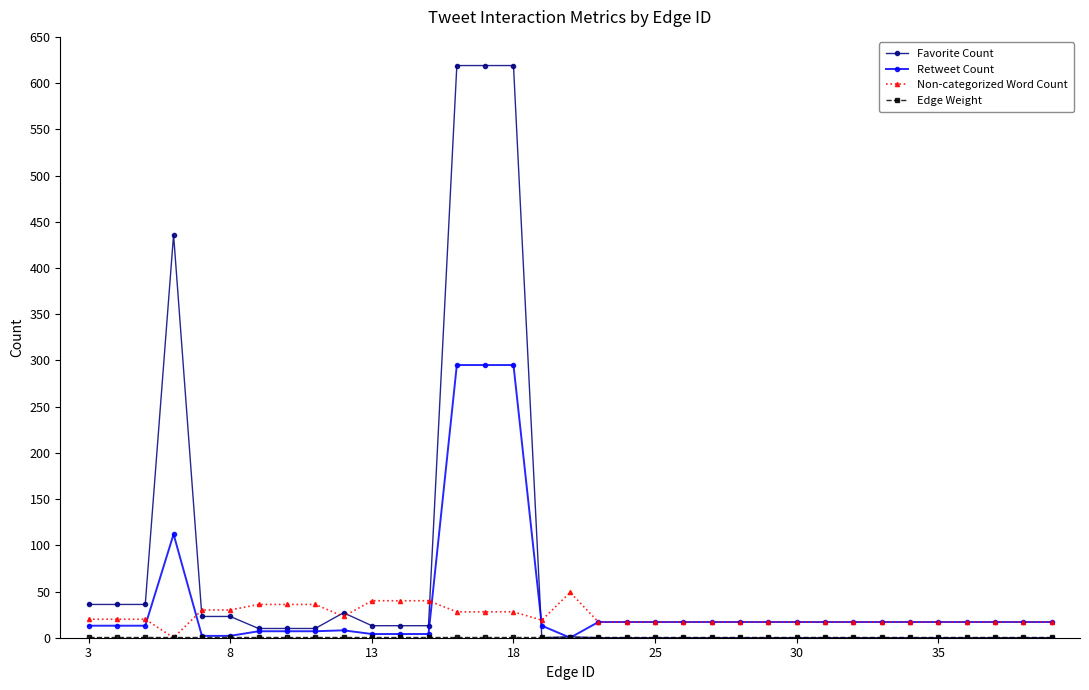

What is the maximum value for Favorite Count?

619